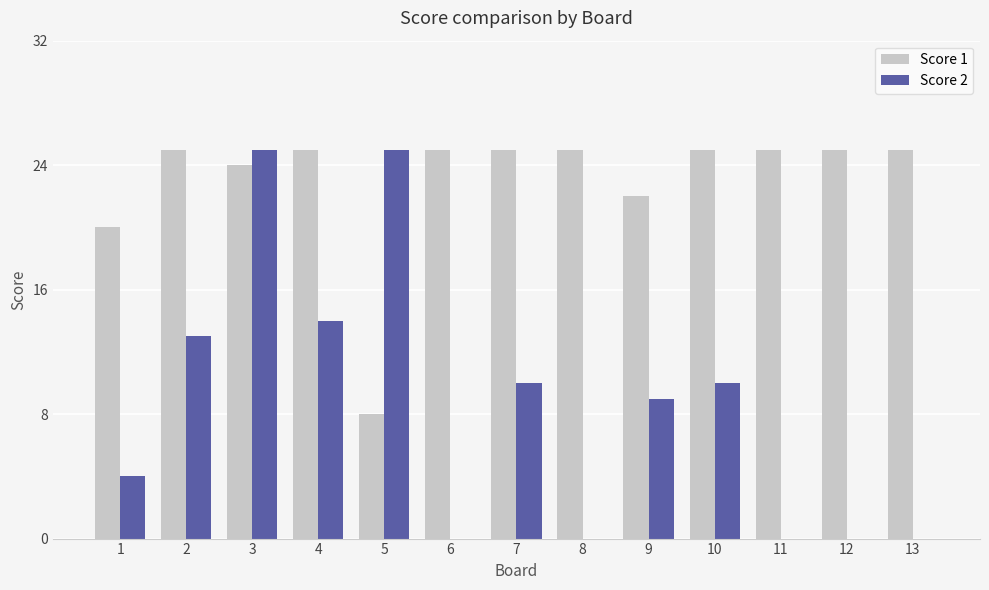

What is the greatest value displayed?

25